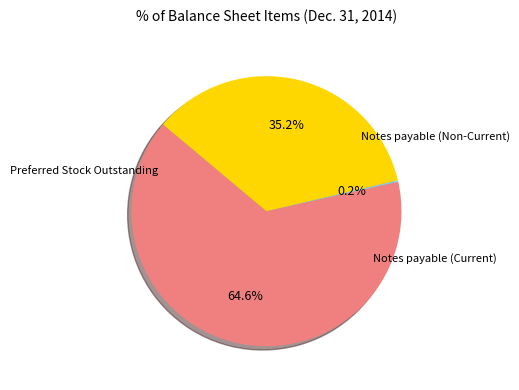

Approximately how many times larger is the value at Notes payable (Non-Current) compared to Notes payable (Current)?

1.8